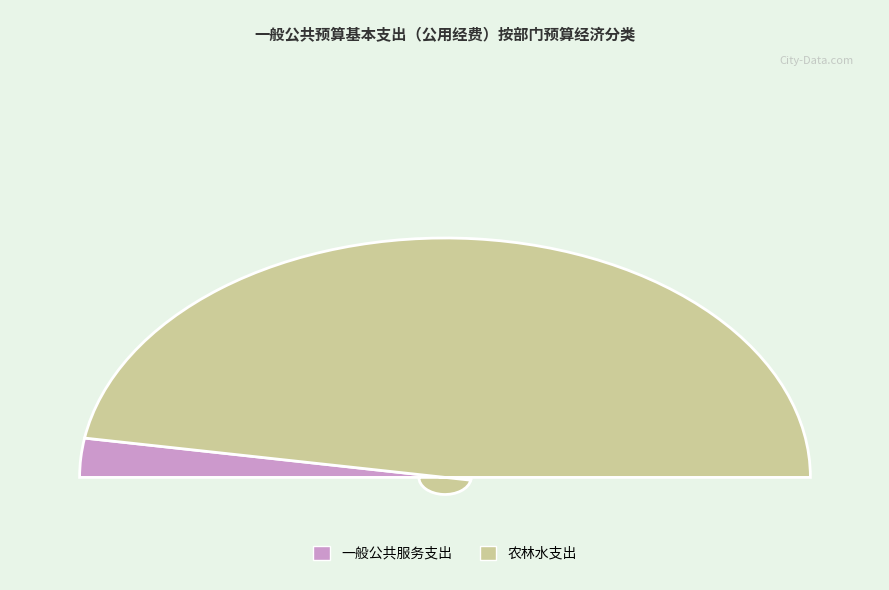

How many segments does this pie chart have?

2